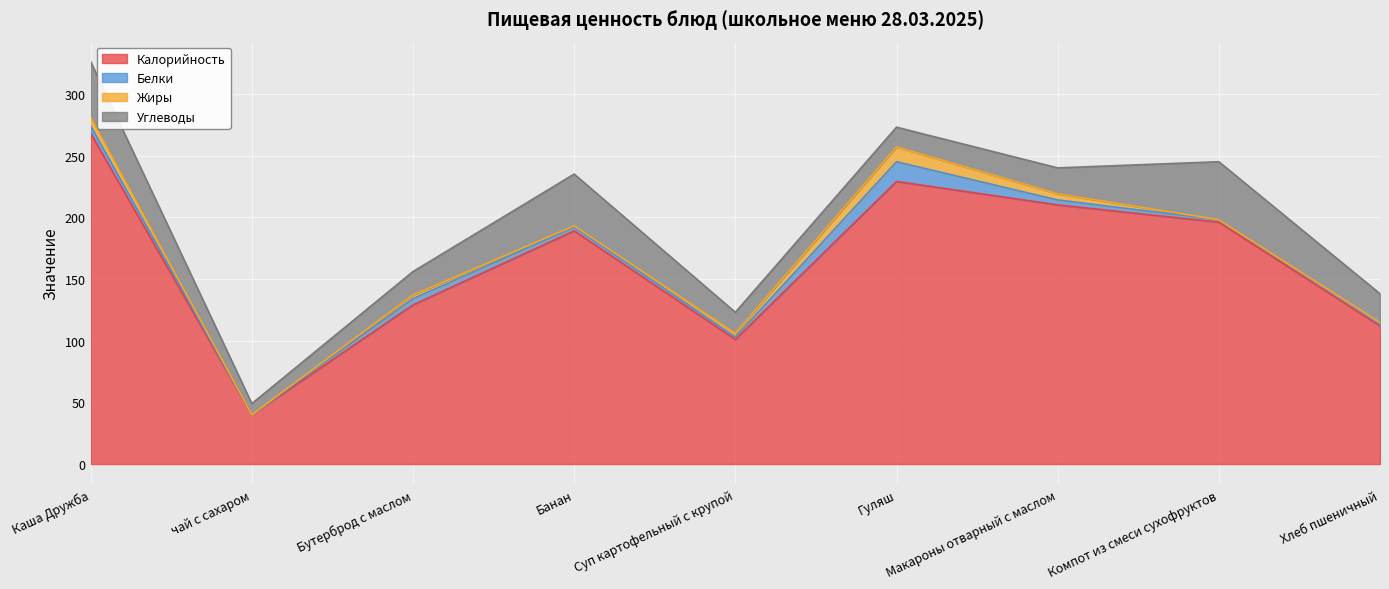

True or false: Углеводы and Жиры cross at least once.

False